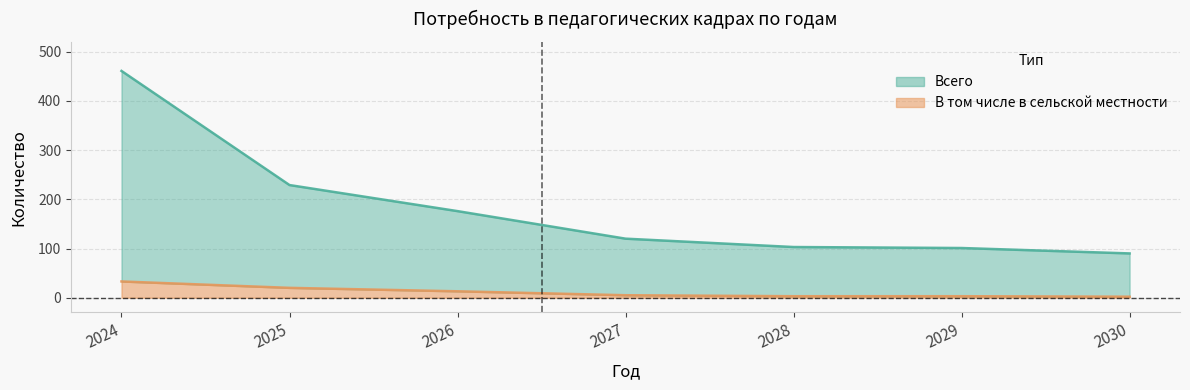

At 2027, list the series in order from smallest to largest.

В том числе в сельской местности, Всего